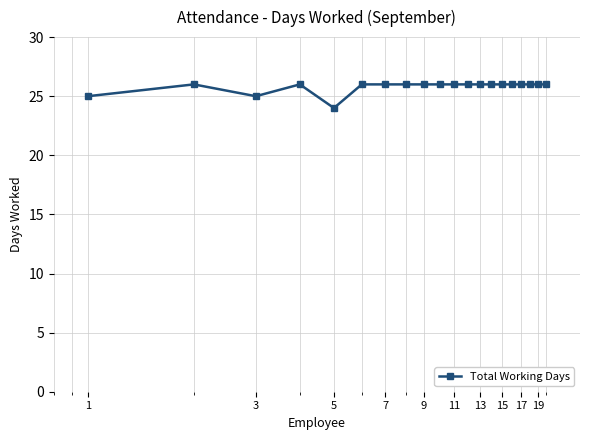

What is the value of the 2nd point from the left?

26